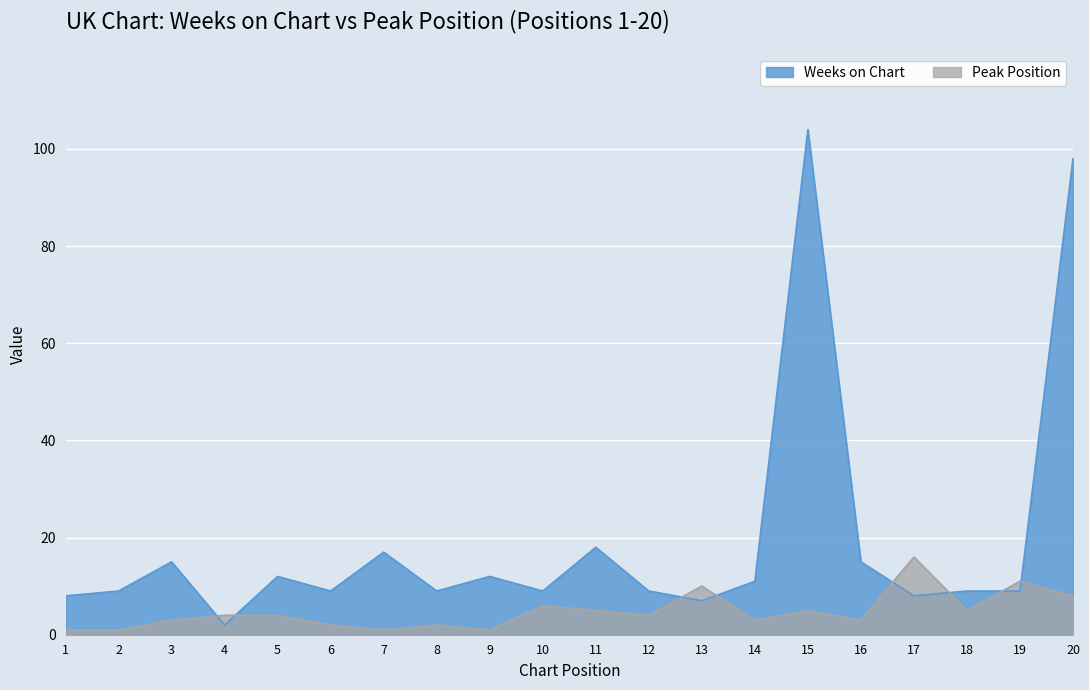

Which category has the highest value across all series?

15